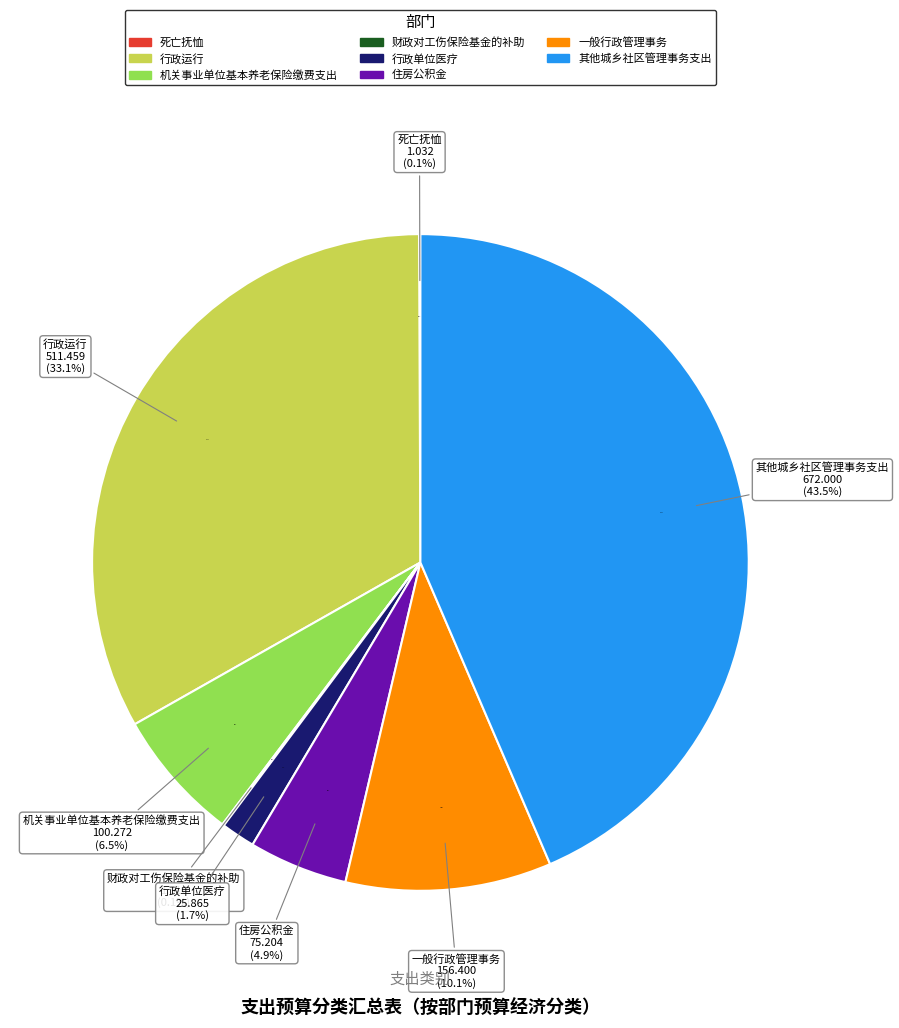

What is the total percentage of 财政对工伤保险基金的补助 and 住房公积金?

5.0%